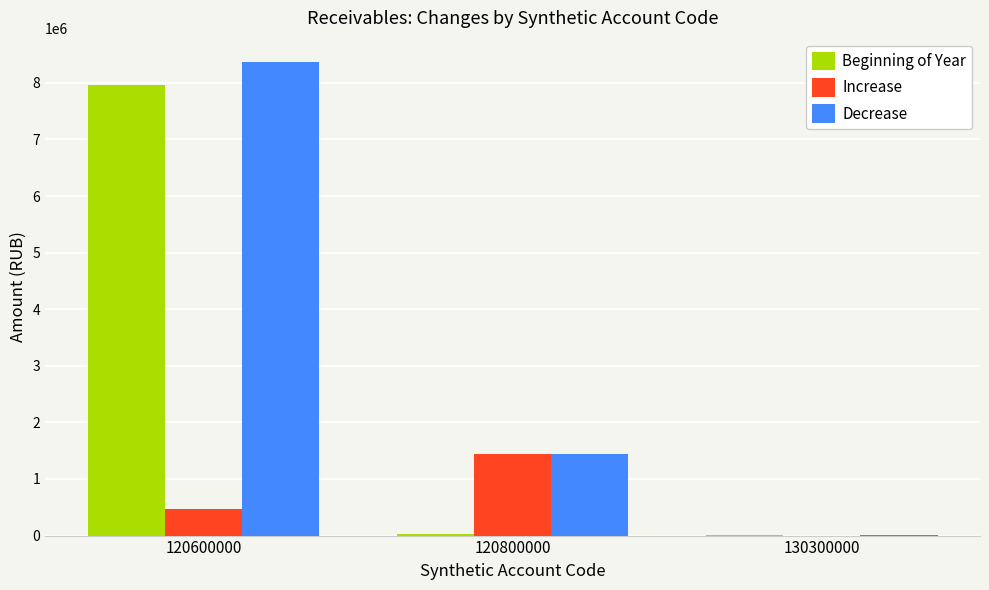

What are all the series names shown in the legend?

Beginning of Year, Increase, Decrease